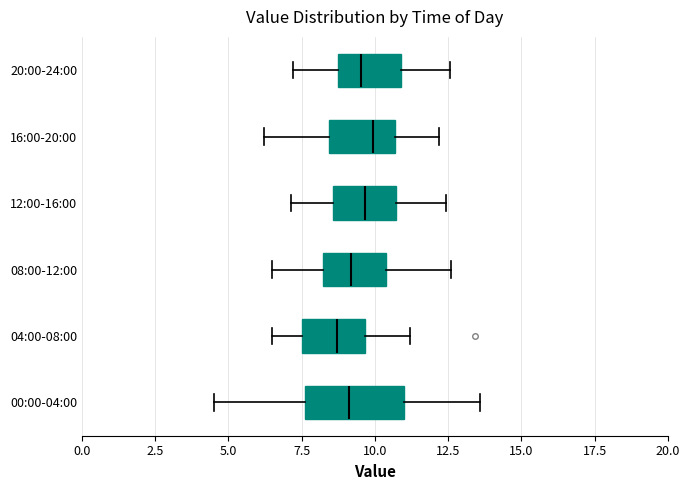

Where does the right whisker of the box for 04:00-08:00 end on the x-axis? The values are not printed on the chart, so give them approximately, as read against the axis.

11.0